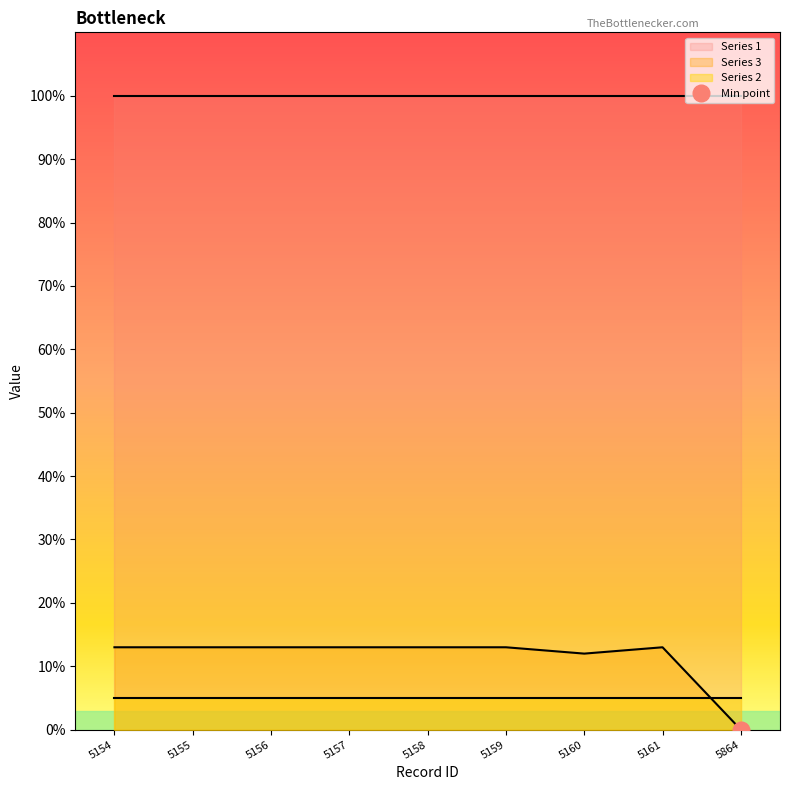

Does the chart display data point markers on the line(s)?

No